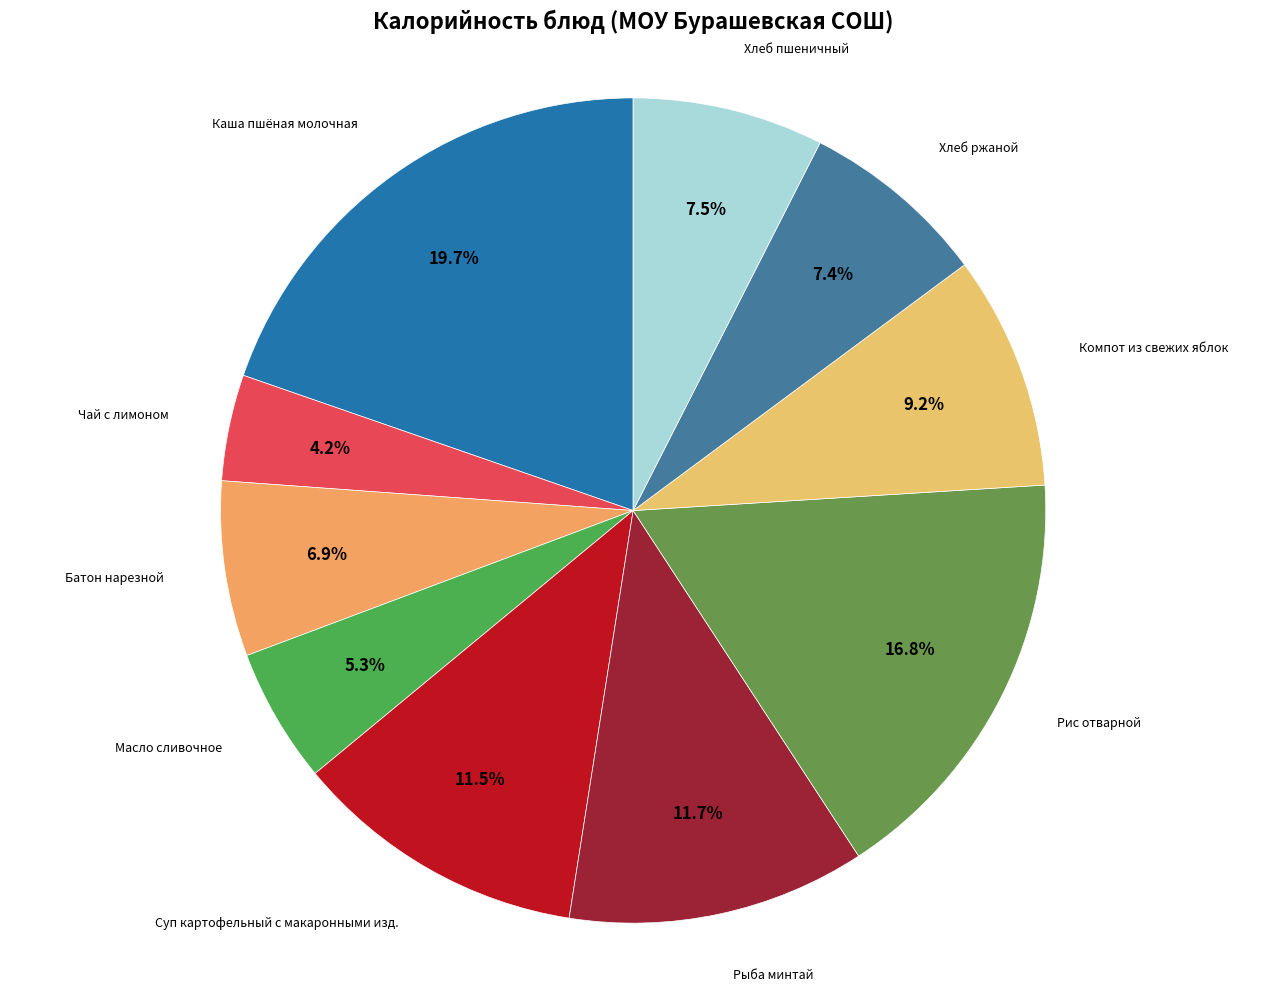

Rank the categories by value from lowest to highest.

Чай с лимоном, Масло сливочное, Батон нарезной, Хлеб ржаной, Хлеб пшеничный, Компот из свежих яблок, Суп картофельный с макаронными изд., Рыба минтай, Рис отварной, Каша пшёная молочная